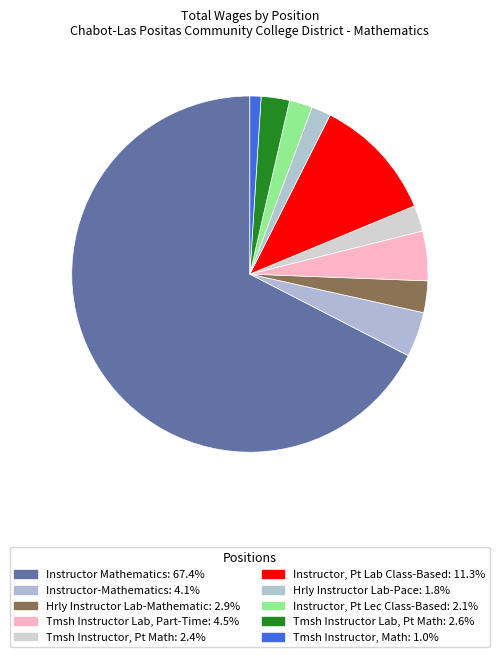

Between Instructor Mathematics and Instructor, Pt Lab Class-Based, which is larger?

Instructor Mathematics